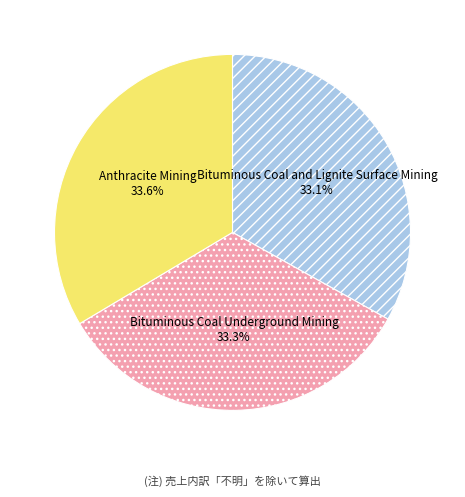

Is there a majority slice in this chart?

No